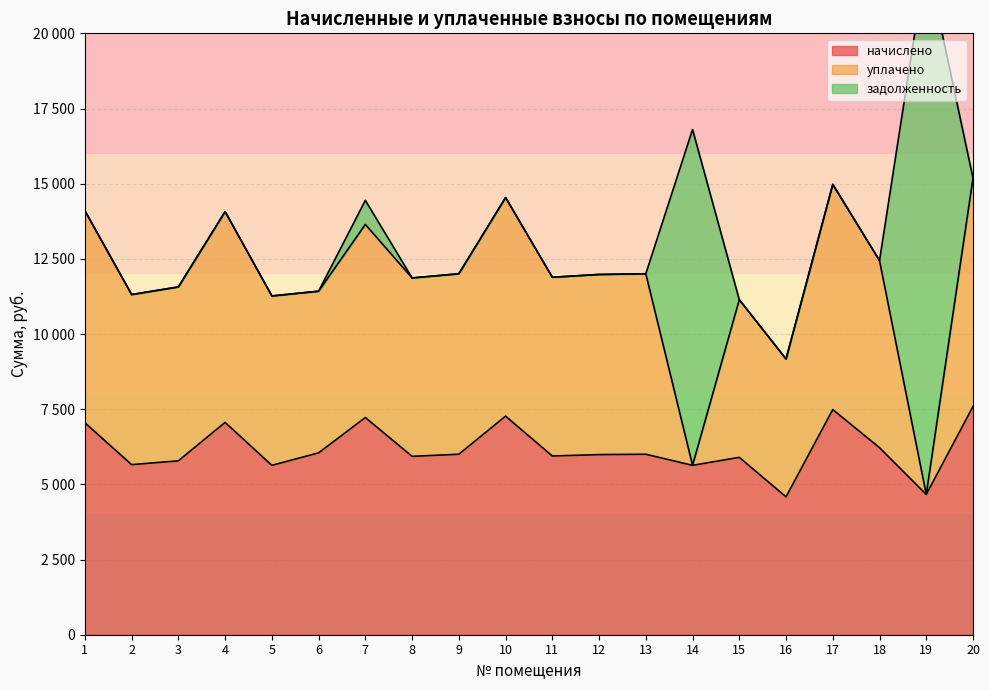

Reading left to right, extract all data points from this chart.

начислено: 1=7050.2	2=5656.3	3=5783.0	4=7061.8	5=5633.3	6=6048.0	7=7223.0	8=5932.8	9=6001.9	10=7269.1	11=5944.3	12=5990.4	13=6001.9	14=5633.3	15=5898.2	16=4585.0	17=7488.0	18=6220.8	19=4665.6	20=7591.7
уплачено: 1=7050.2	2=5656.3	3=5783.0	4=7008.4	5=5633.3	6=5376.0	7=6420.5	8=5932.8	9=6001.9	10=7269.1	11=5944.3	12=5990.4	13=6001.9	14=0.0	15=5242.9	16=4585.0	17=7488.0	18=6220.8	19=0.0	20=7591.7
задолженность: 1=0.0	2=0.0	3=0.0	4=0.0	5=0.0	6=0.0	7=802.6	8=0.0	9=0.0	10=0.0	11=0.0	12=0.0	13=0.0	14=11168.8	15=0.0	16=0.0	17=0.0	18=0.0	19=17803.8	20=0.0